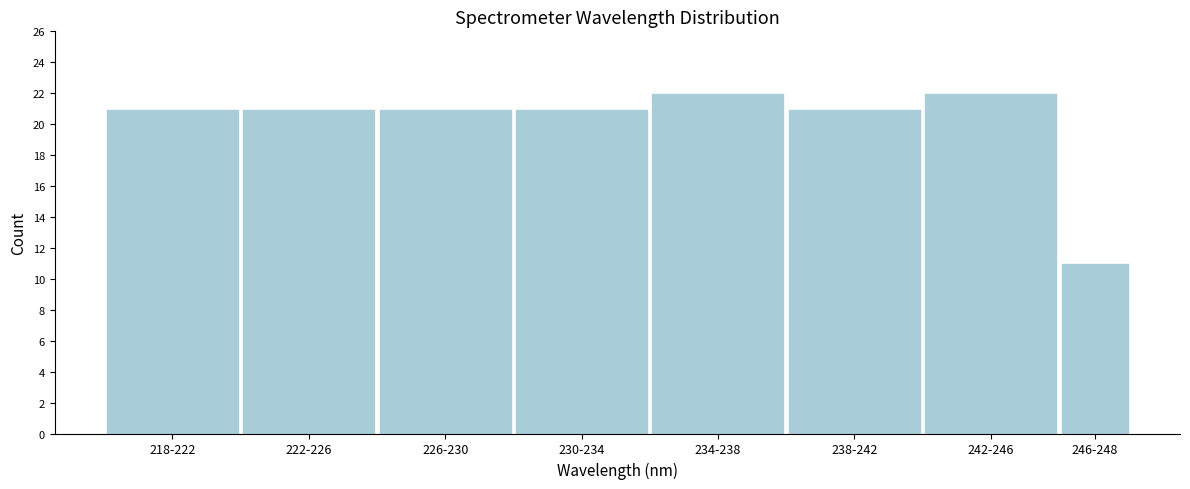

Reading right to left, what are all the values shown in this chart?

11	22	21	22	21	21	21	21